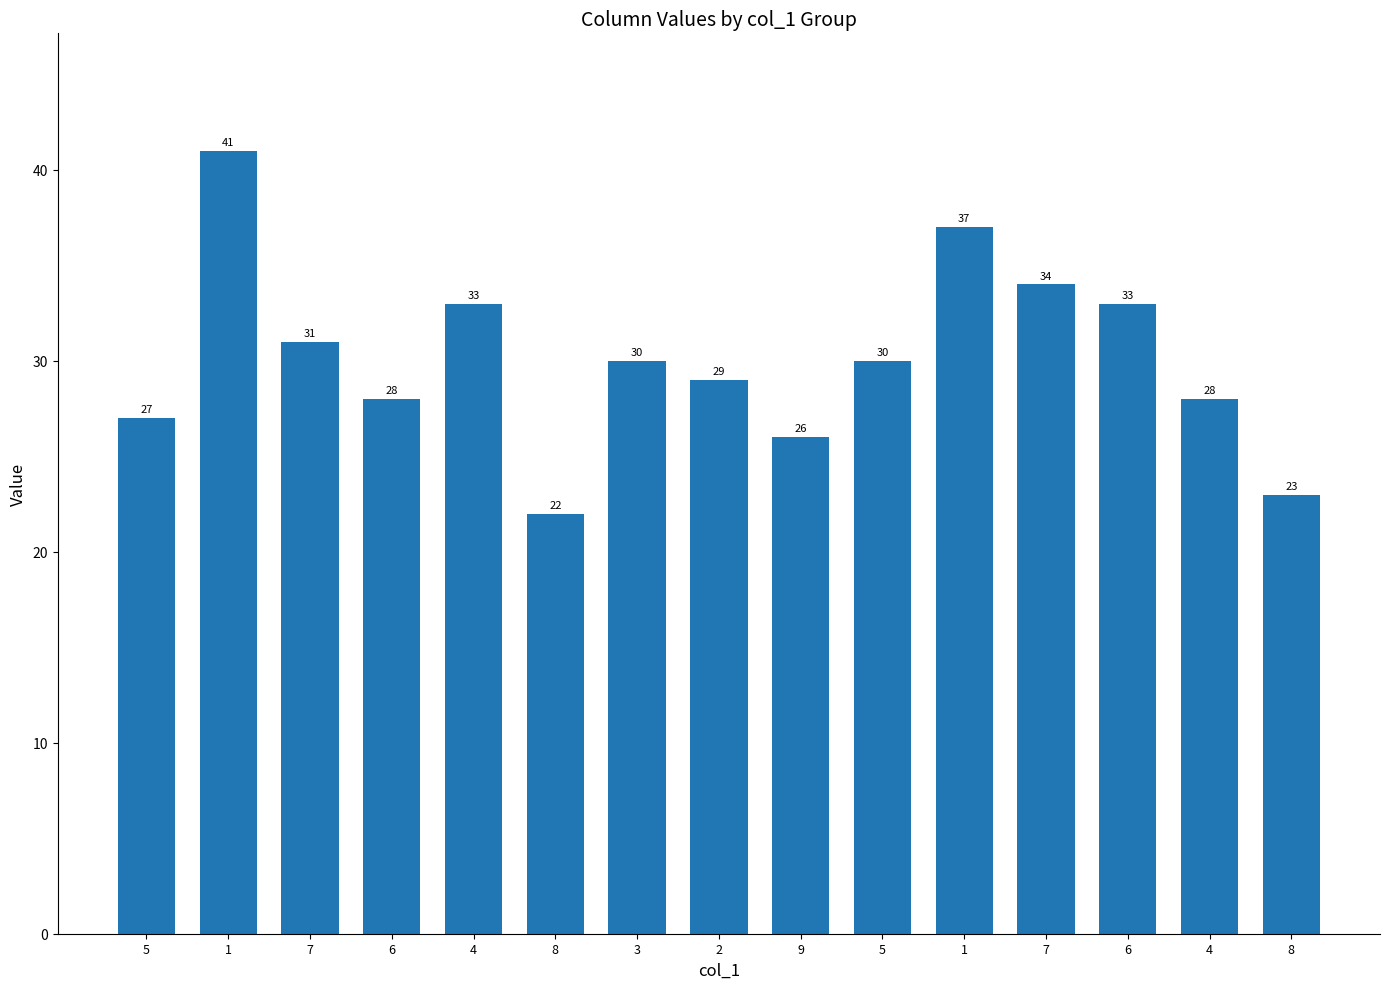

The chart shows a value of 22 at 8. True or false?

True